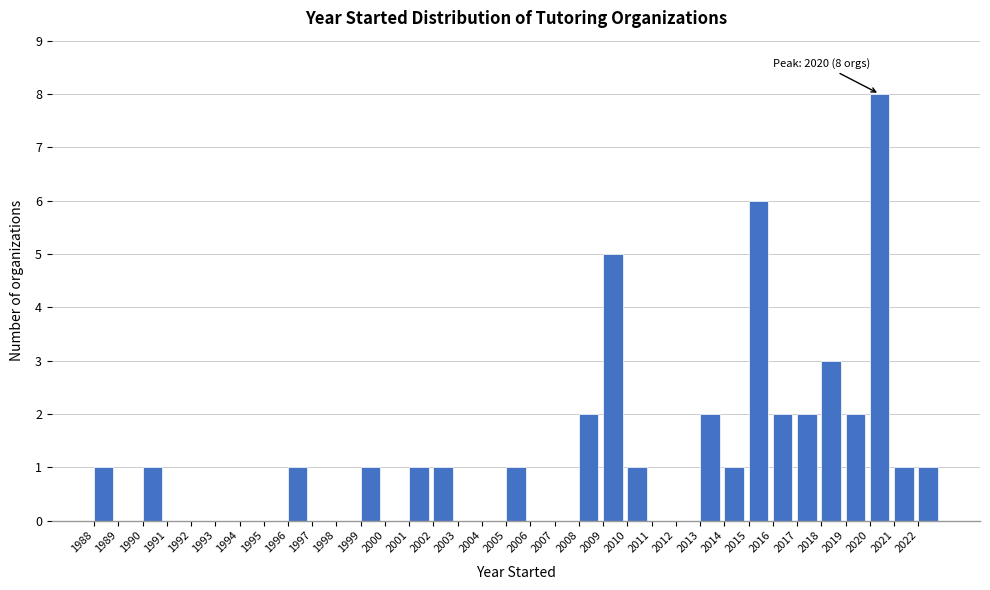

Which range on the x-axis has the tallest bar?

2020 to 2021